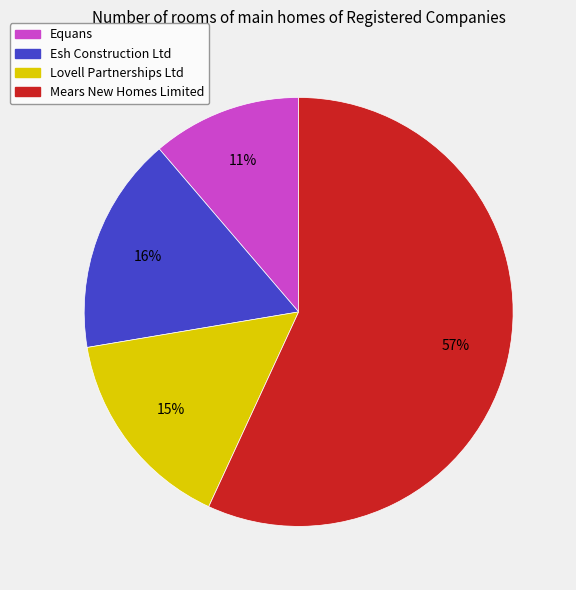

Approximately how many times larger is the value at Esh Construction Ltd compared to Mears New Homes Limited?

0.3